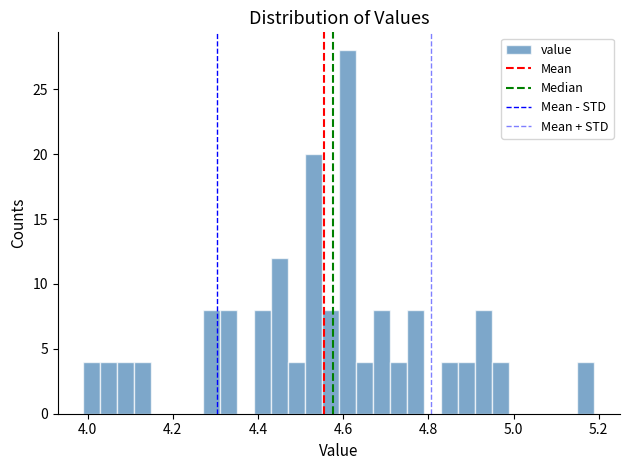

Read against the x-axis, roughly where is the centre of the tallest bar?

4.62